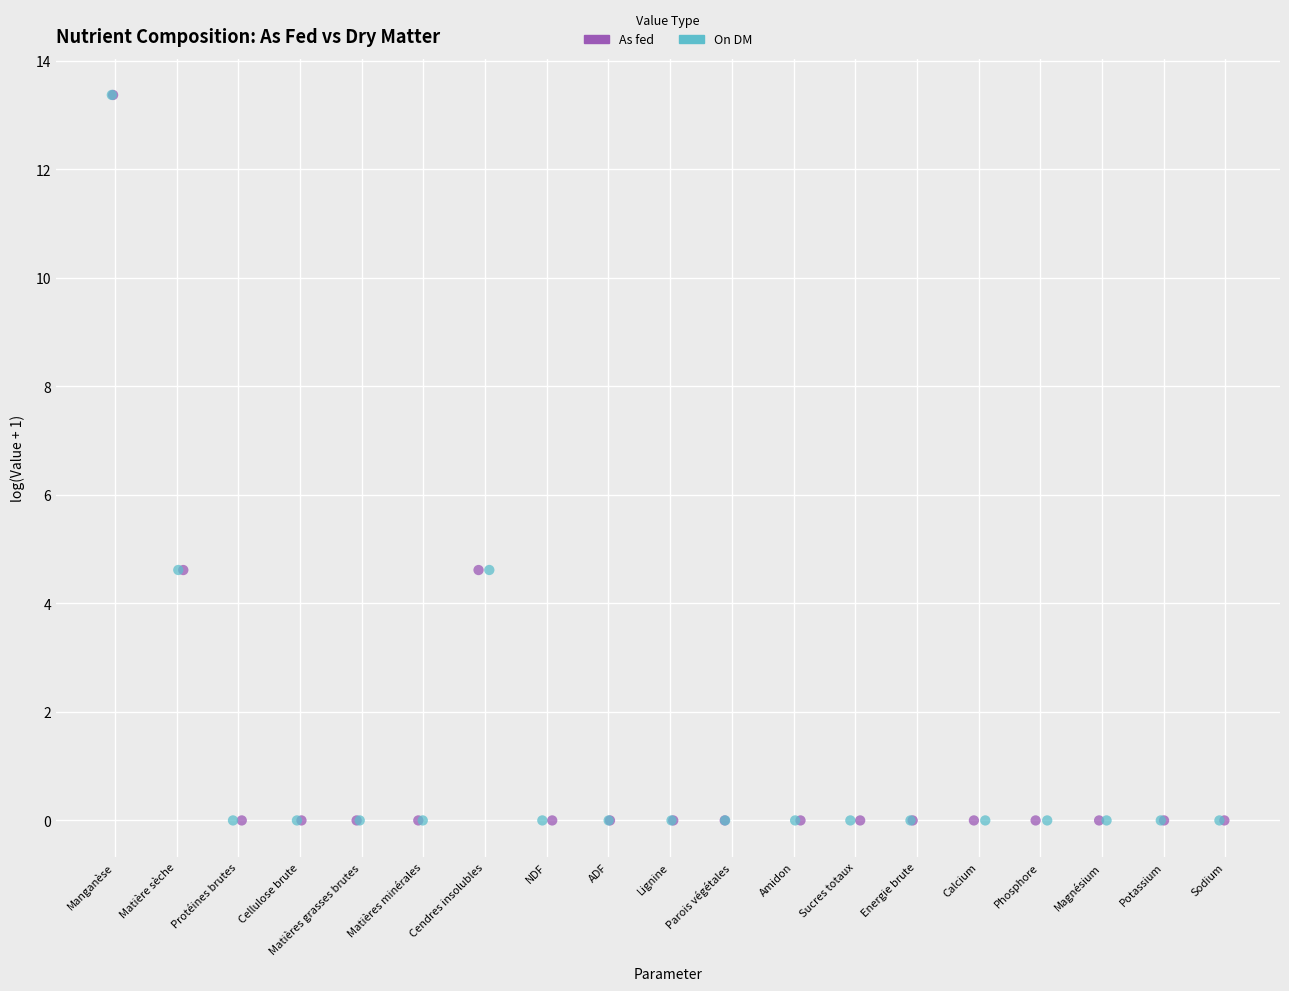

What are all the series names shown in the legend?

As fed, On DM